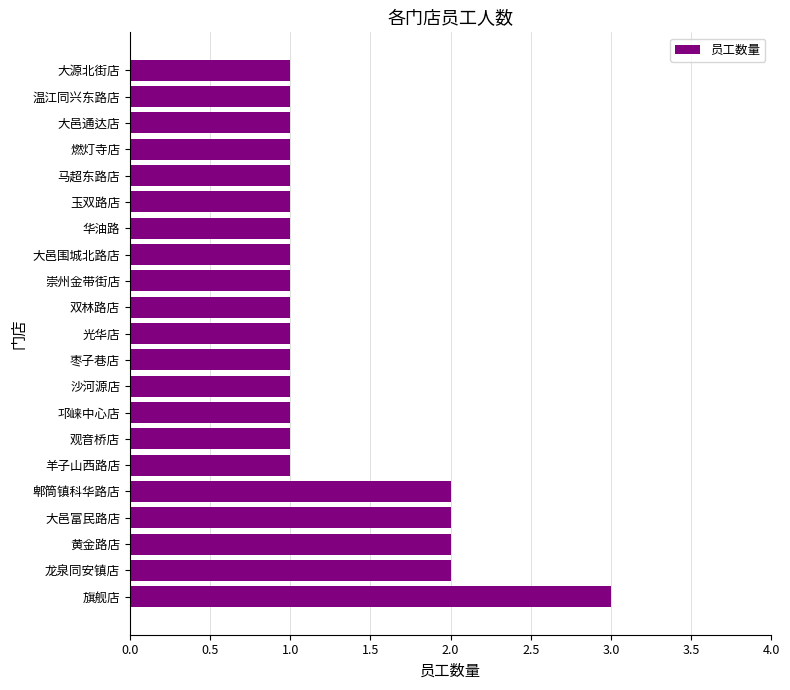

What is the ratio of the value at 玉双路店 to the value at 大源北街店?

1.0